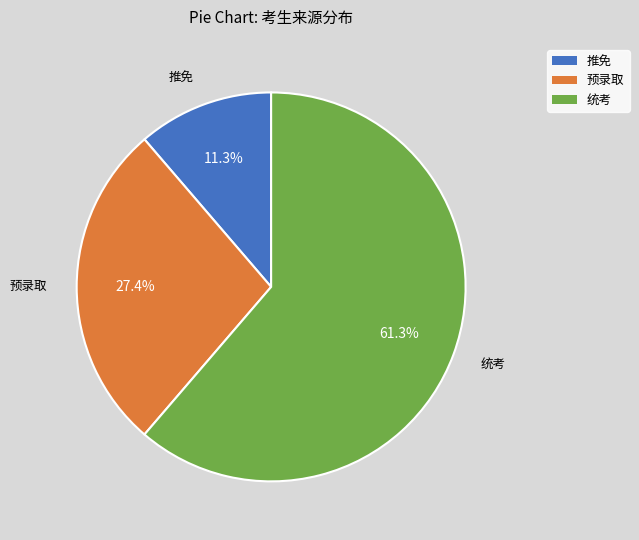

How many segments does this pie chart have?

3